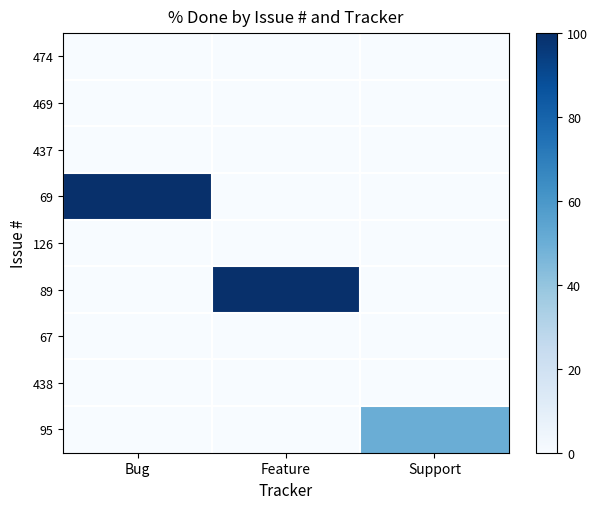

At how many categories does at least one series exceed 89?

2